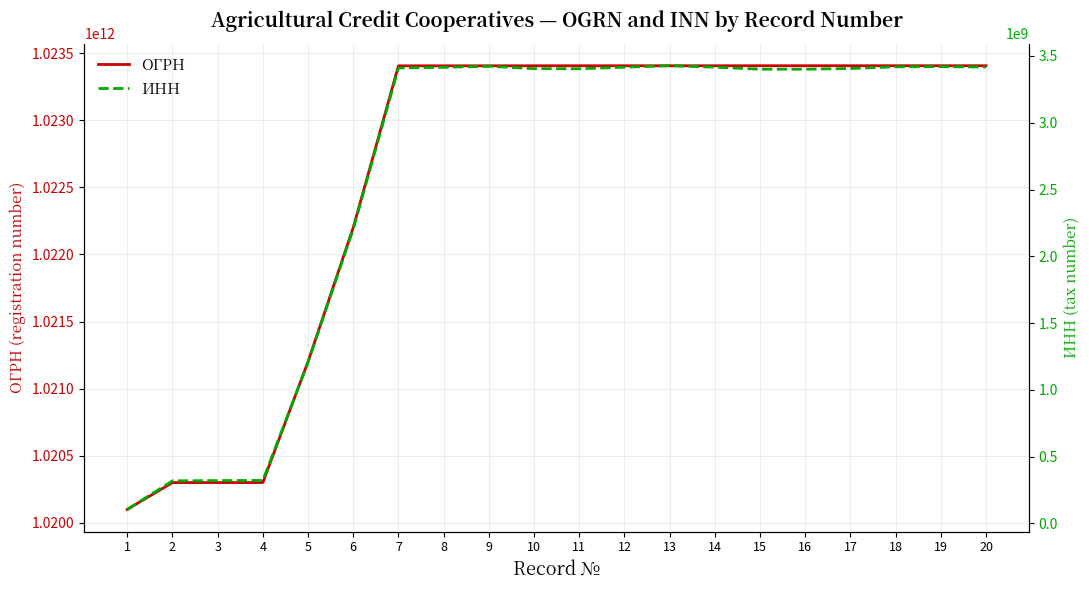

How many lines are shown in the chart?

2